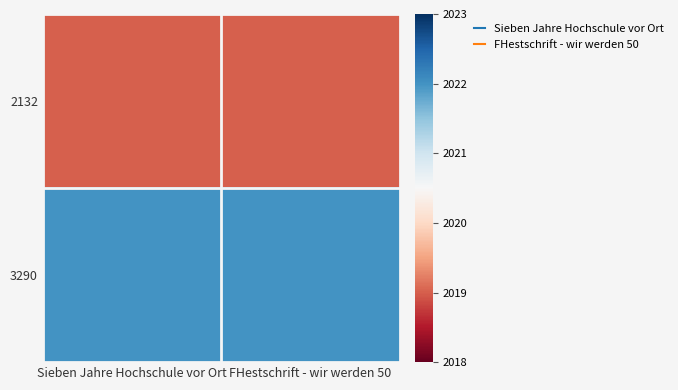

How many distinct data groups are displayed?

2